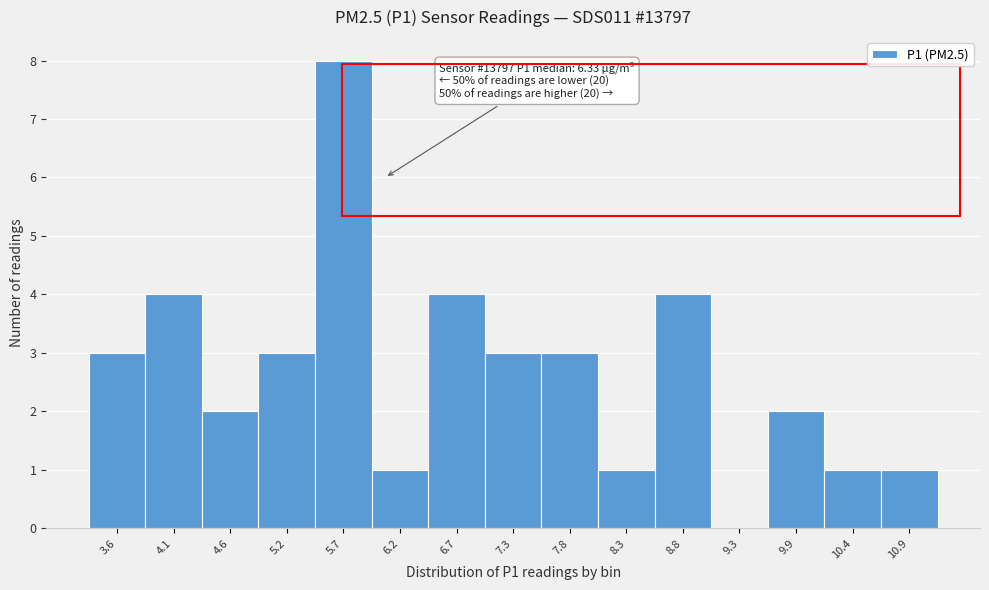

Reading left to right, extract all data points from this chart.

3.6=3	4.1=4	4.6=2	5.2=3	5.7=8	6.2=1	6.7=4	7.3=3	7.8=3	8.3=1	8.8=4	9.3=0	9.9=2	10.4=1	10.9=1